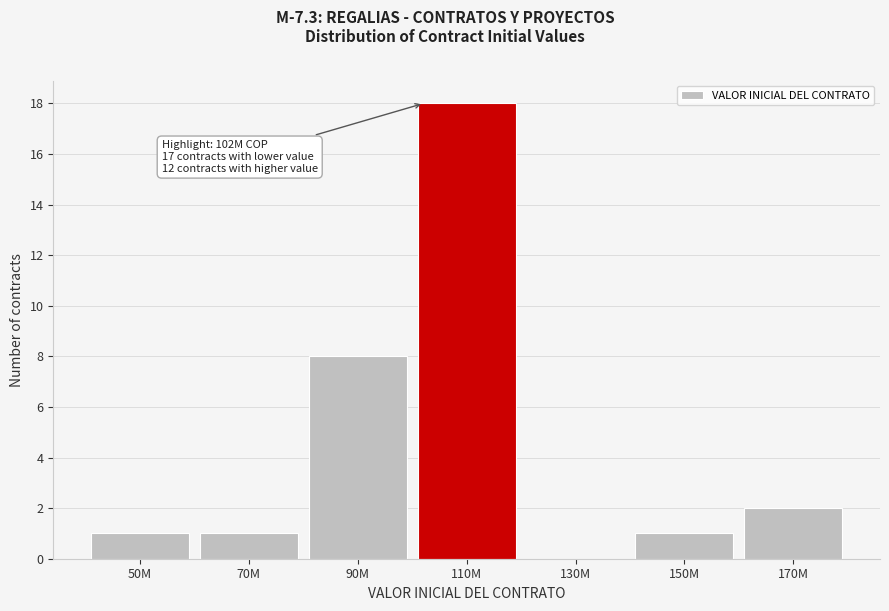

Reading left to right, list all the values displayed in this chart.

50M=1	70M=1	90M=8	110M=18	130M=0	150M=1	170M=2